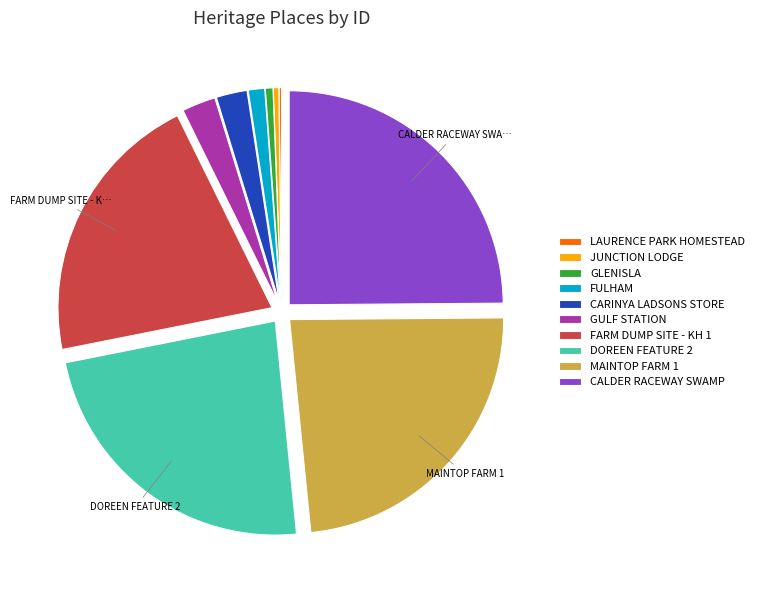

Which category has the biggest portion of the pie?

CALDER RACEWAY SWAMP